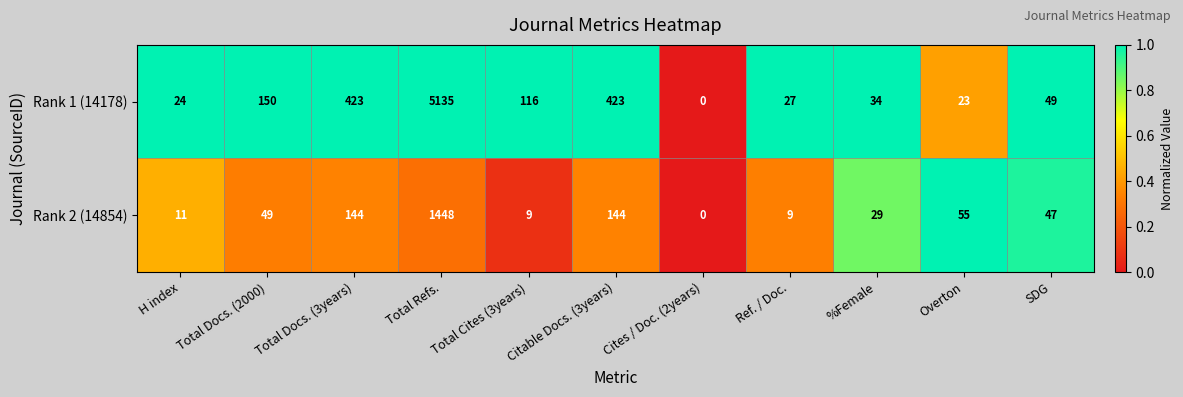

What is the sum of all Rank 1 (14178) values?

6404